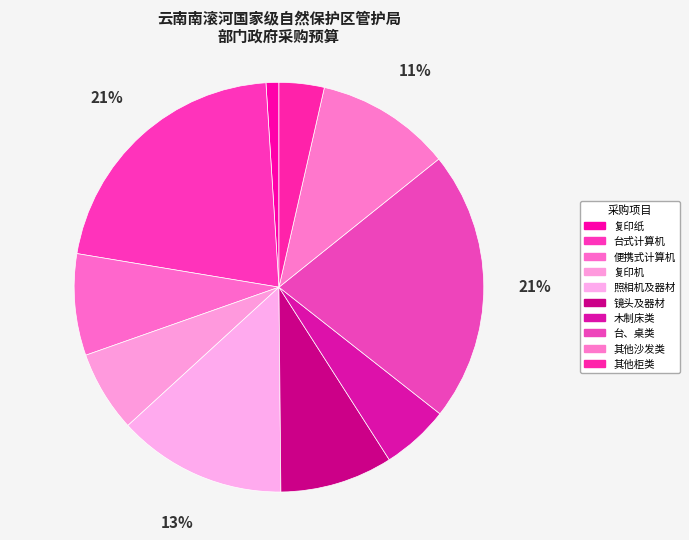

Is there a majority slice in this chart?

No